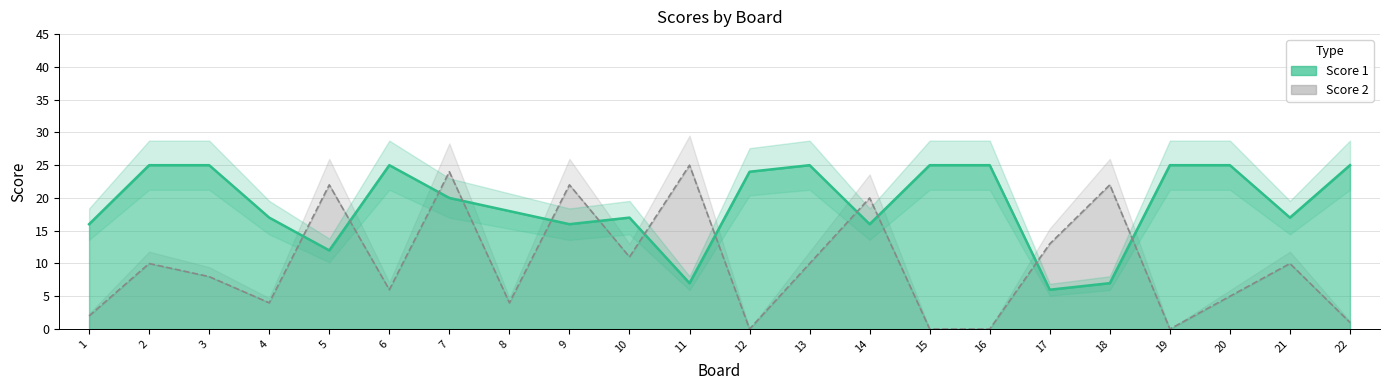

The Score 2 series shows 6 at 6. True or false?

True